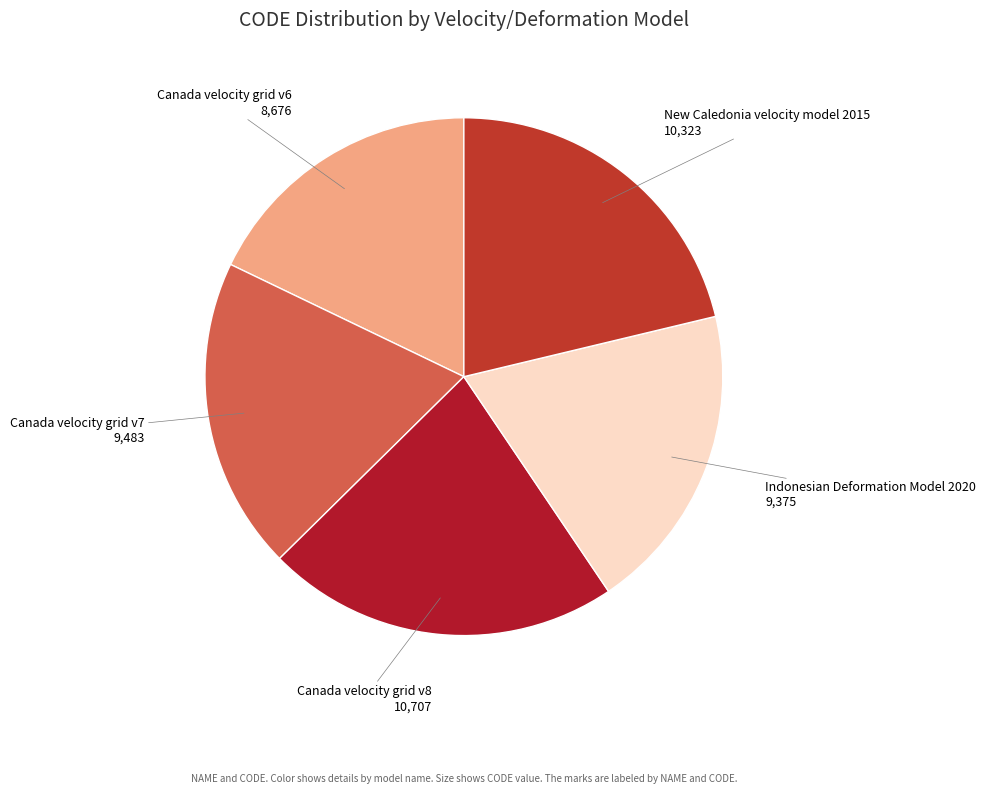

Is the sum of Canada velocity grid v8 and Canada velocity grid v6 greater than half?

No